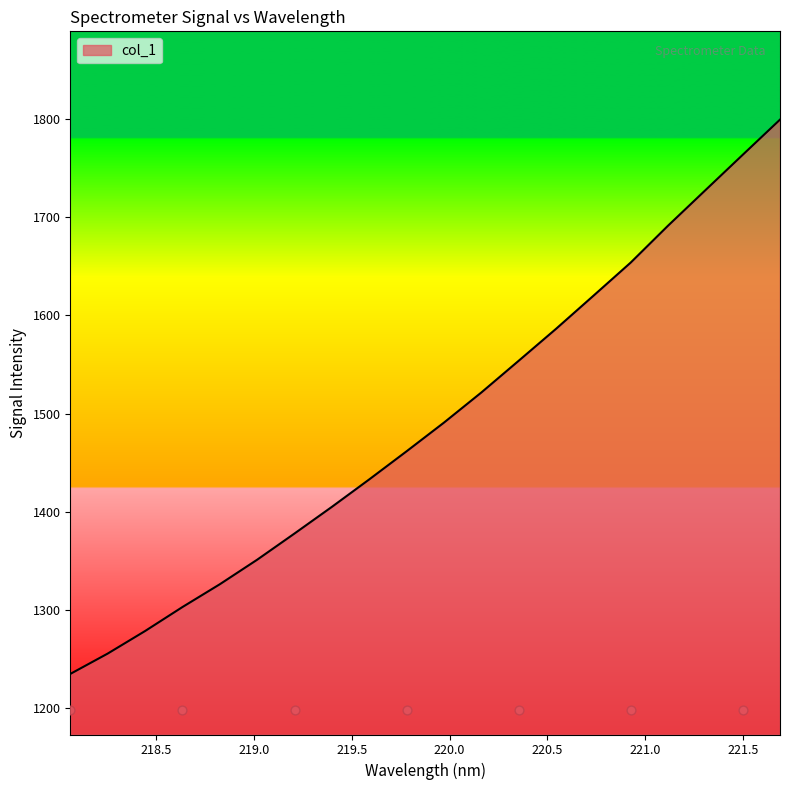

What is the change in value from 218.8244 to 219.589?

+106.9